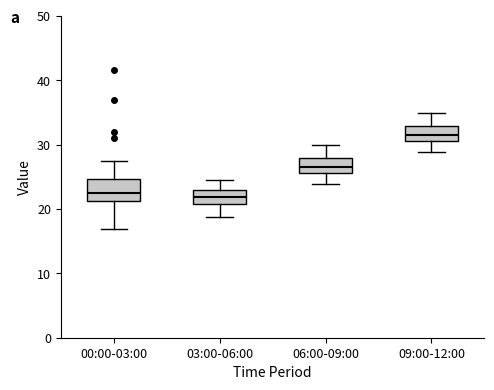

Comparing the boxes themselves (not the whiskers), which one is the tallest?

00:00-03:00